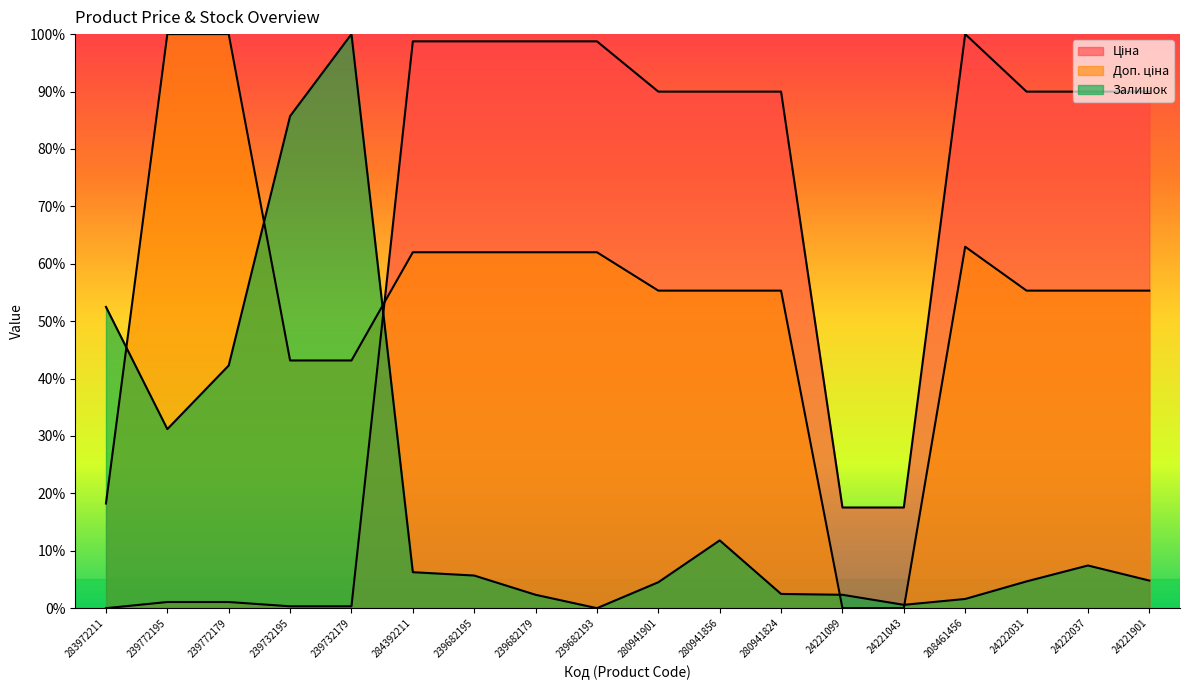

List the labels in order of Ціна value, smallest first.

283972211, 239732195, 239732179, 239772195, 239772179, 24221099, 24221043, 280941901, 280941856, 280941824, 24222031, 24222037, 24221901, 284392211, 239682195, 239682179, 239682193, 208461456